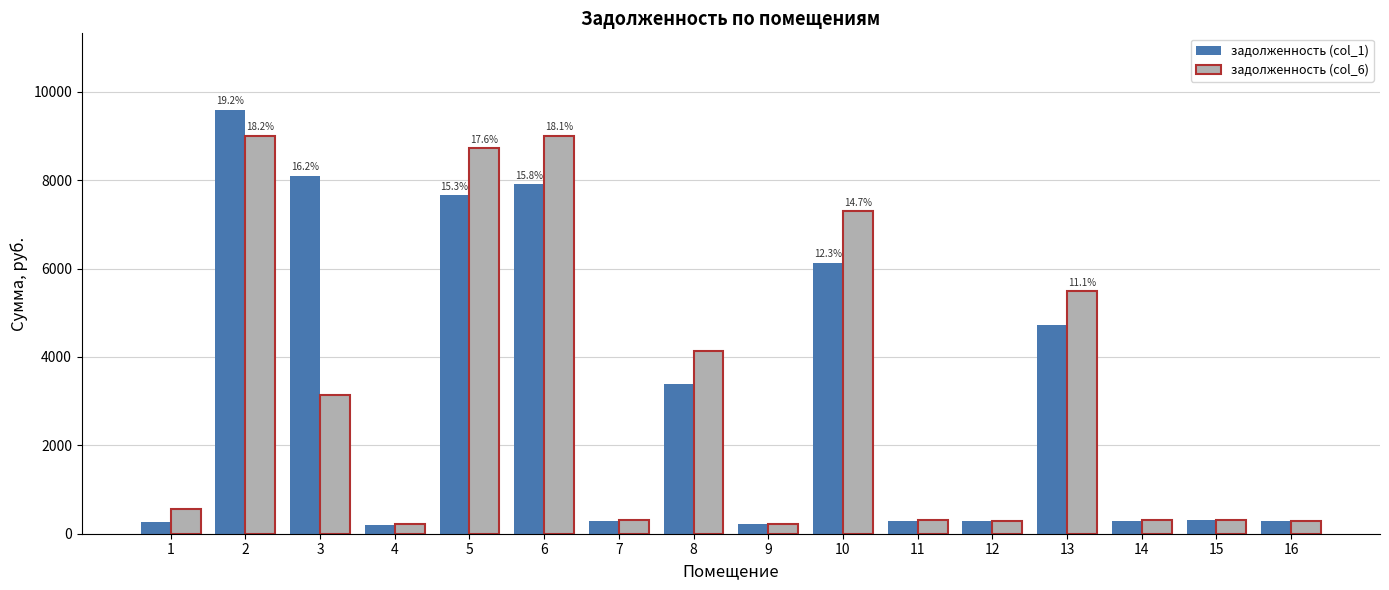

List the series in order of their peak value, highest first.

задолженность (col_1), задолженность (col_6)